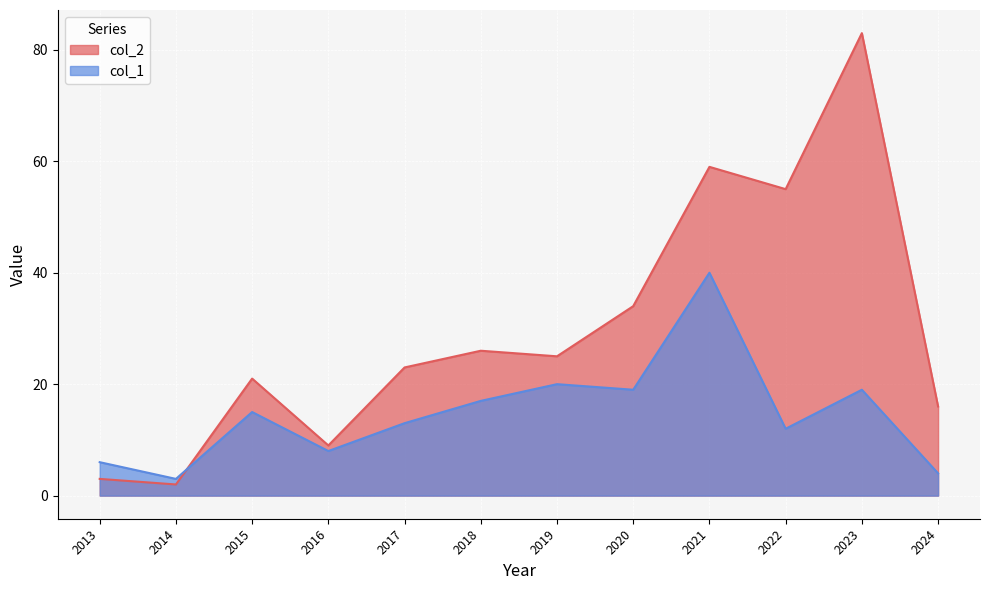

Rank the series by their maximum value, from highest to lowest.

col_2, col_1